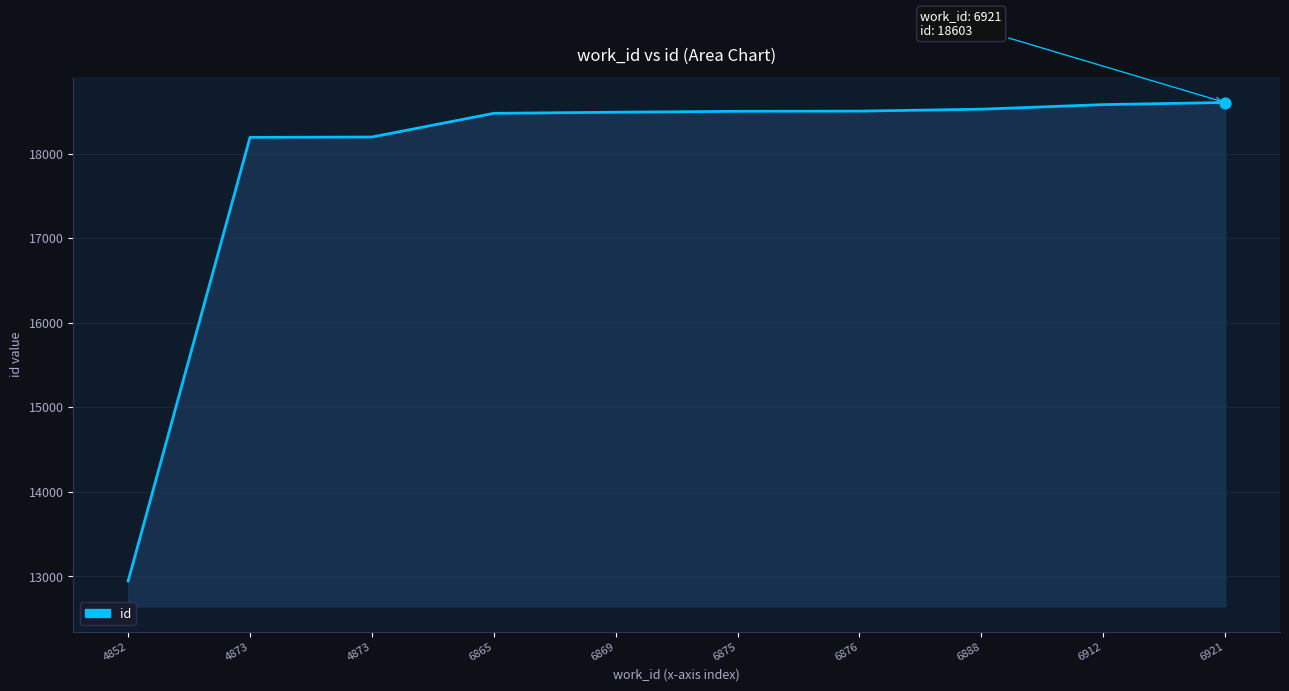

What is the change in value from 6888 to 6921?

+79